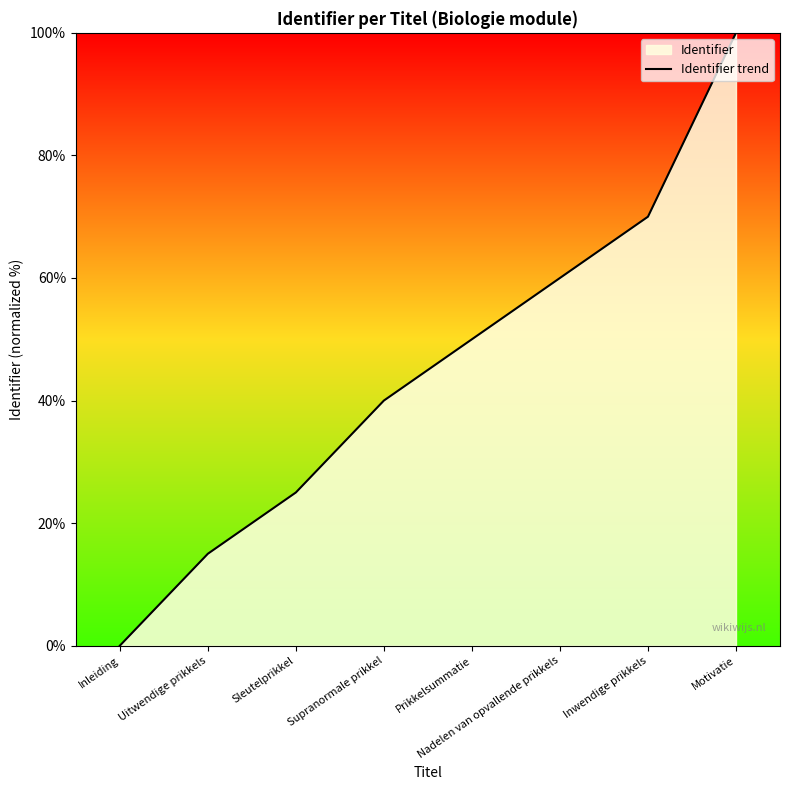

How many data points are less than 50?

4